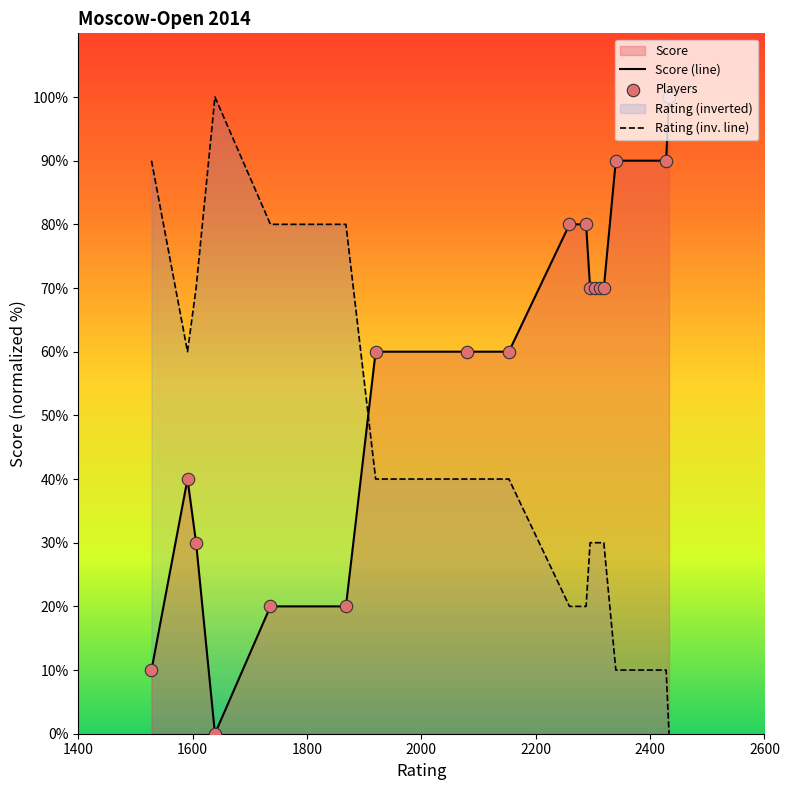

Which series has the largest total across all categories?

Score (line)